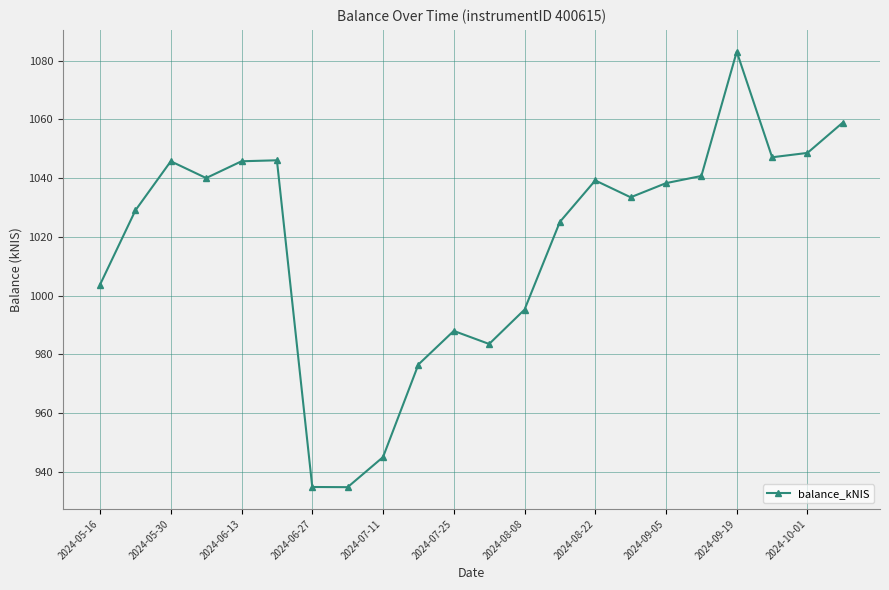

Does the chart display data point markers on the line(s)?

Yes